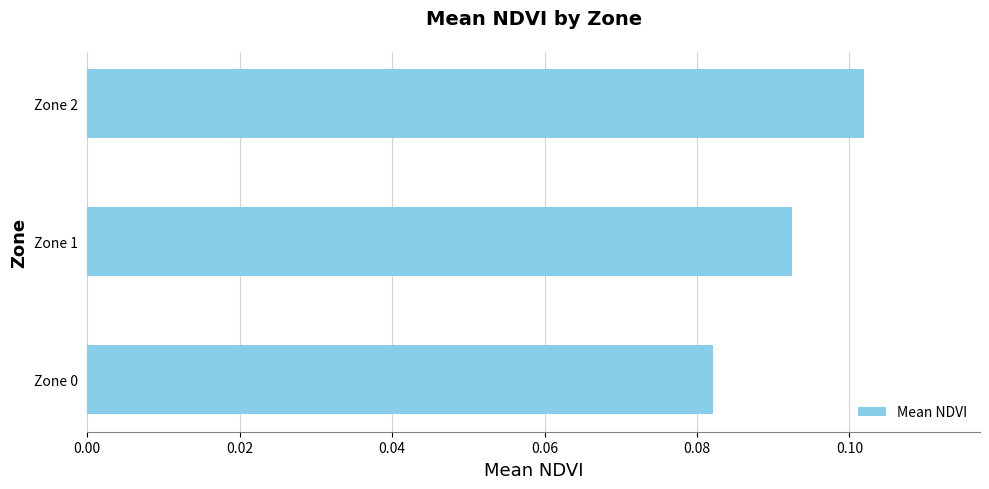

At which label is the value closest to 0?

Zone 0